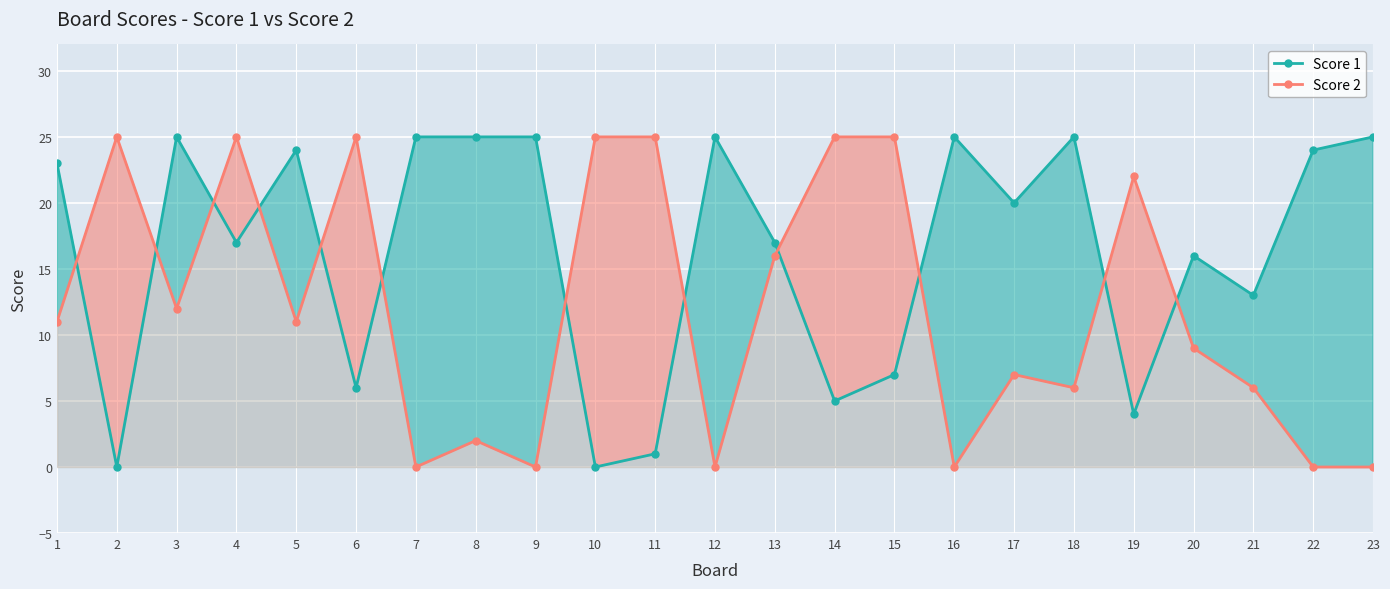

How many values in the Score 2 series exceed 11?

10